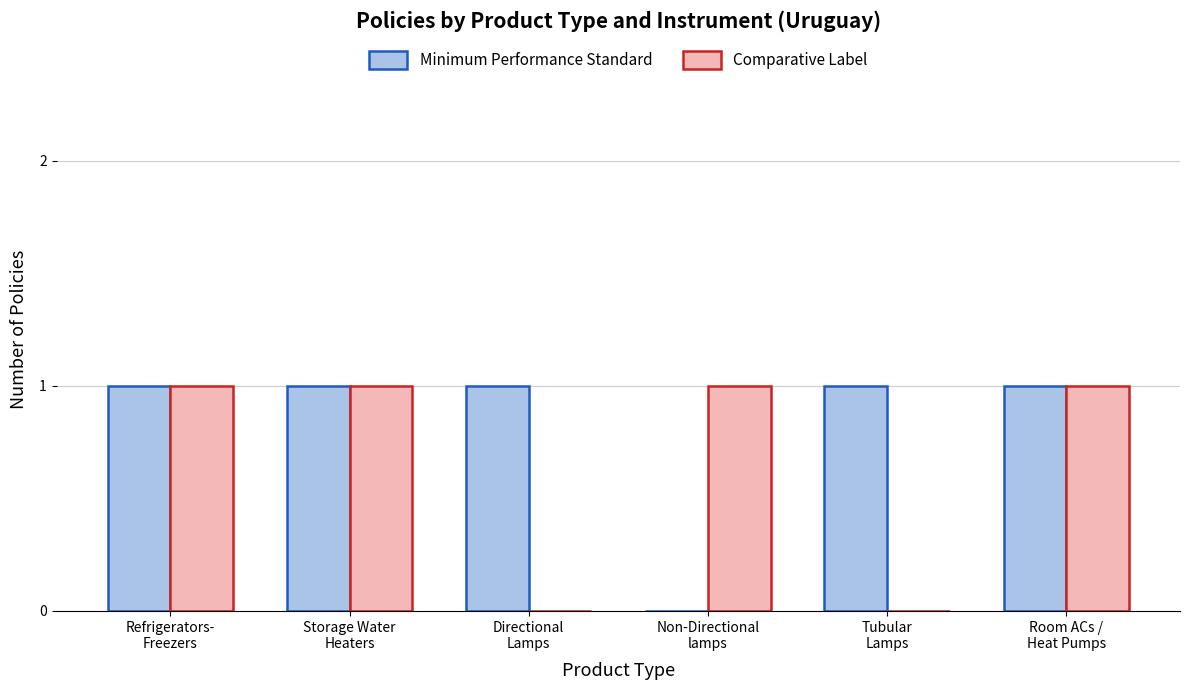

How many groups of bars are there?

6